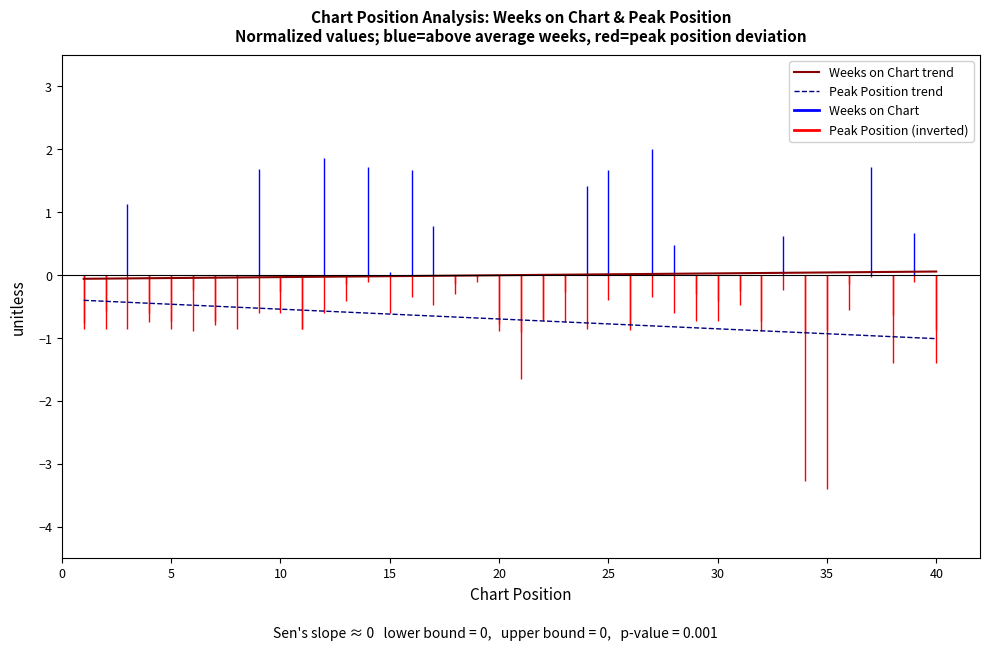

Rank the series by their average value, from lowest to highest.

Peak Position trend, Weeks on Chart trend